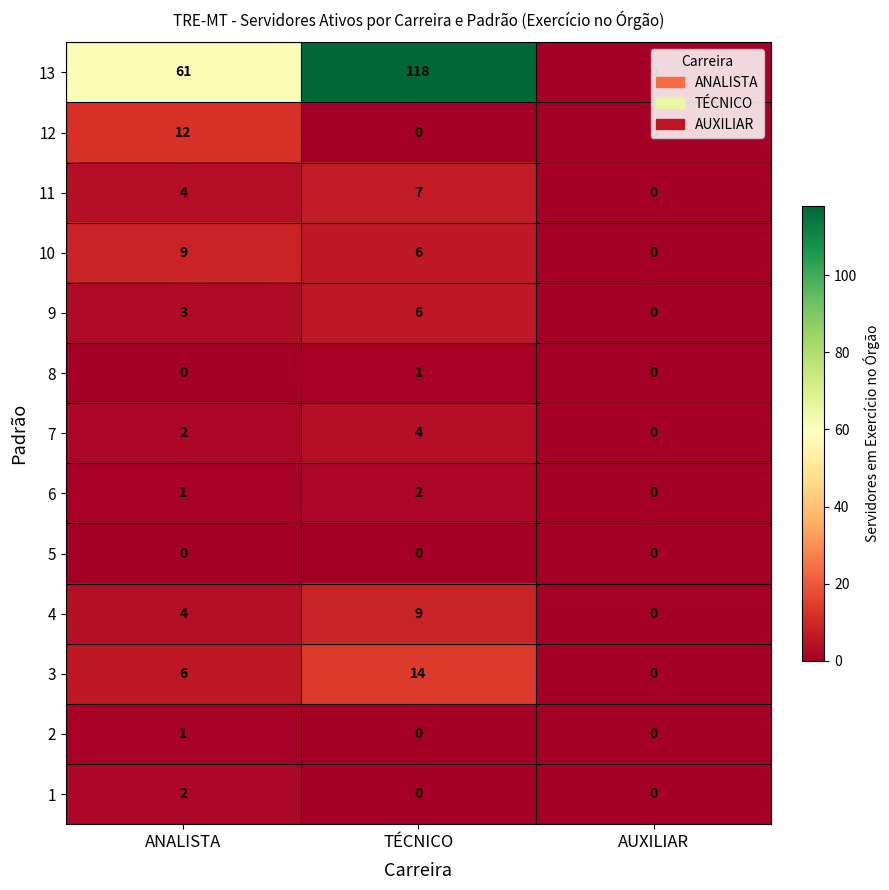

Which category has the highest value in the 8 series?

TÉCNICO